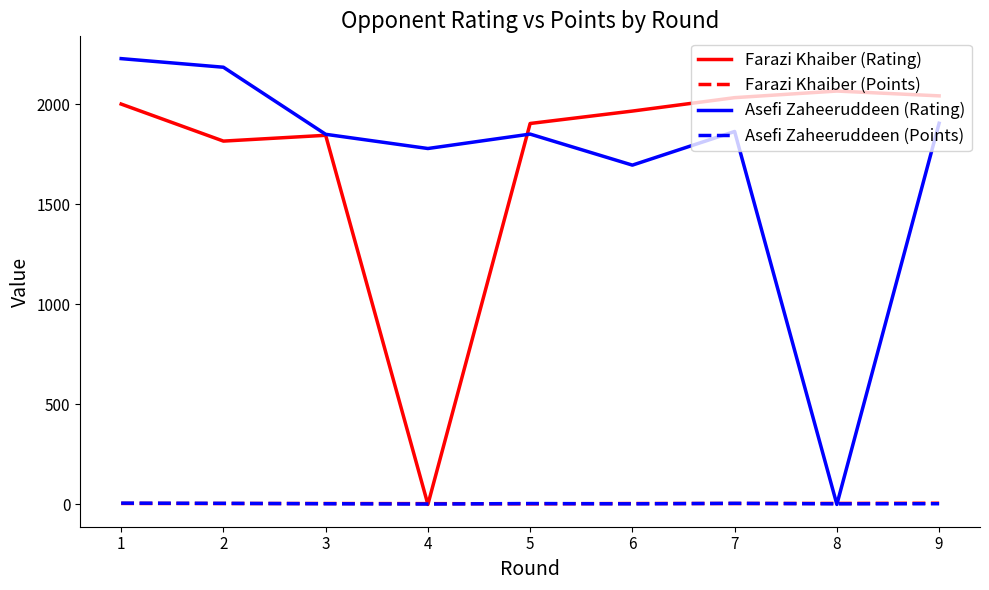

At which category is the sum across all series the highest?

1